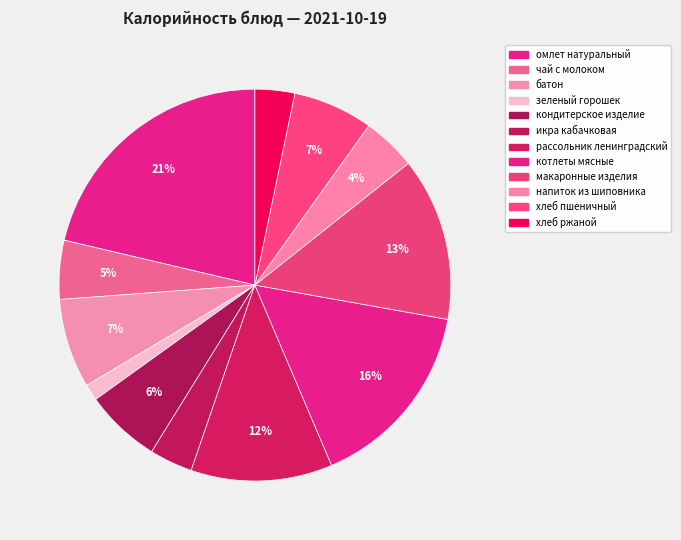

How many slices are in this pie chart?

12